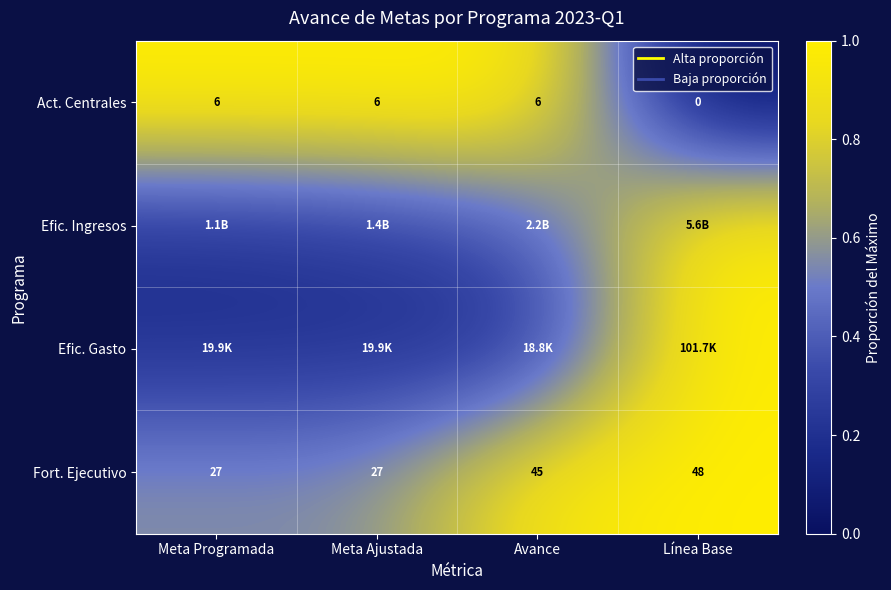

List the labels in order of Efic. Ingresos value, smallest first.

Meta Programada, Meta Ajustada, Avance, Línea Base